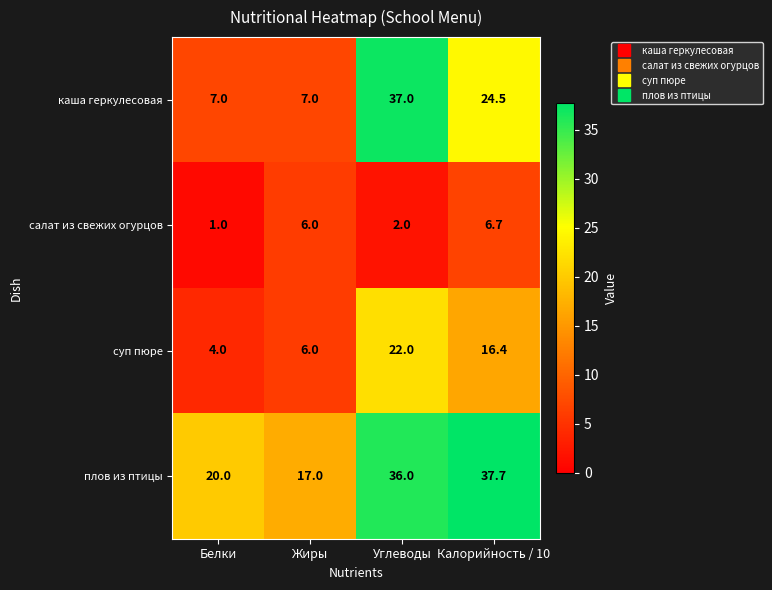

What is the difference between the second highest and minimum values in the плов из птицы series?

19.0